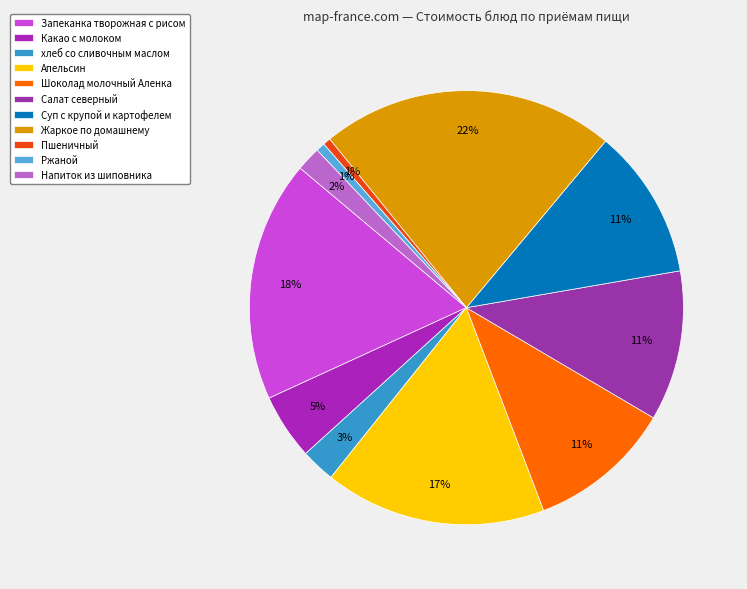

How many segments does this pie chart have?

11